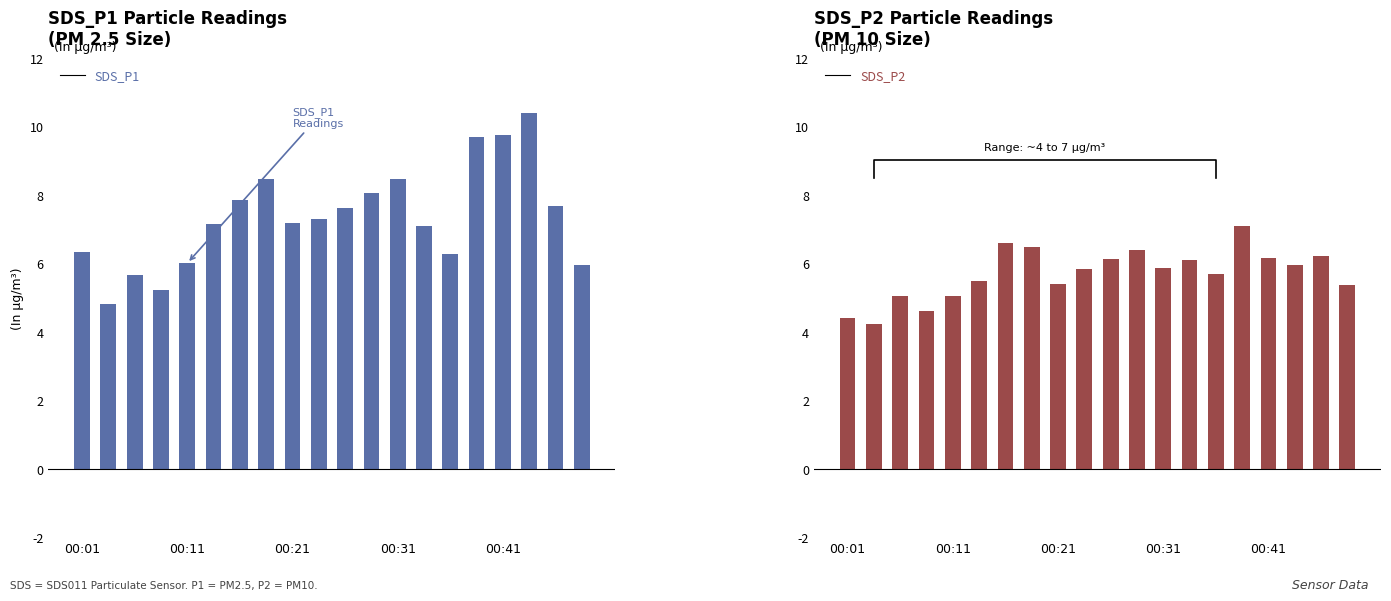

The SDS_P1 series shows 7.2 at 00:21. True or false?

True